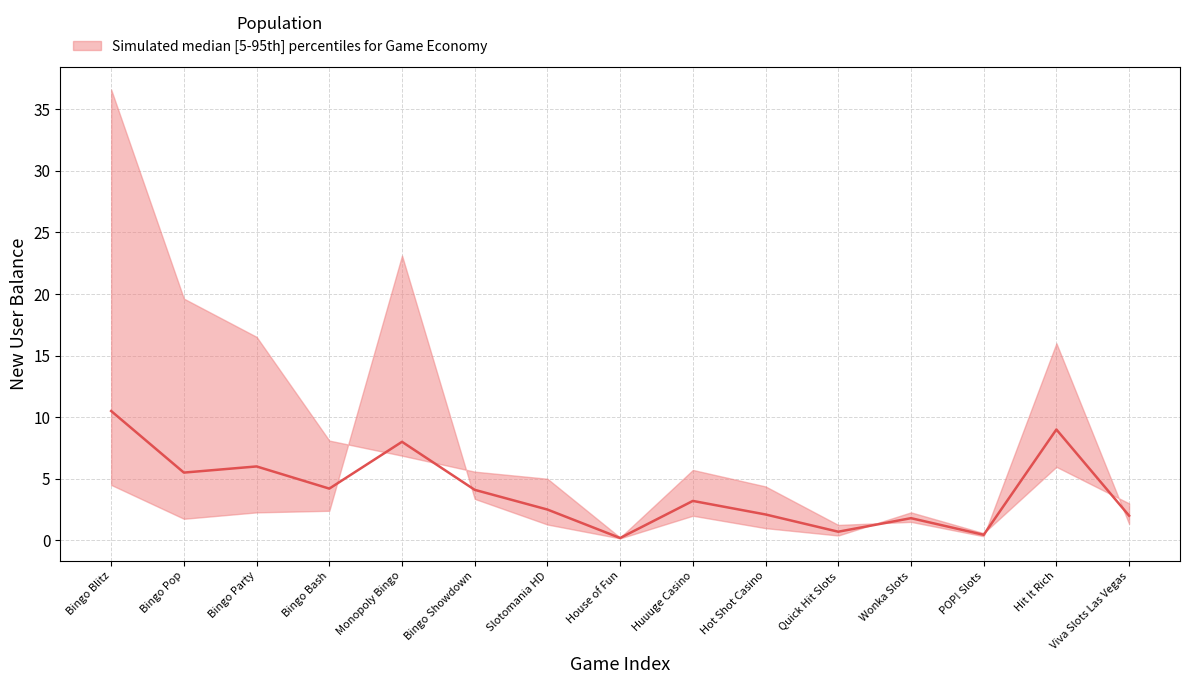

What is the sum of the values at Hit It Rich and Bingo Party?

15.0